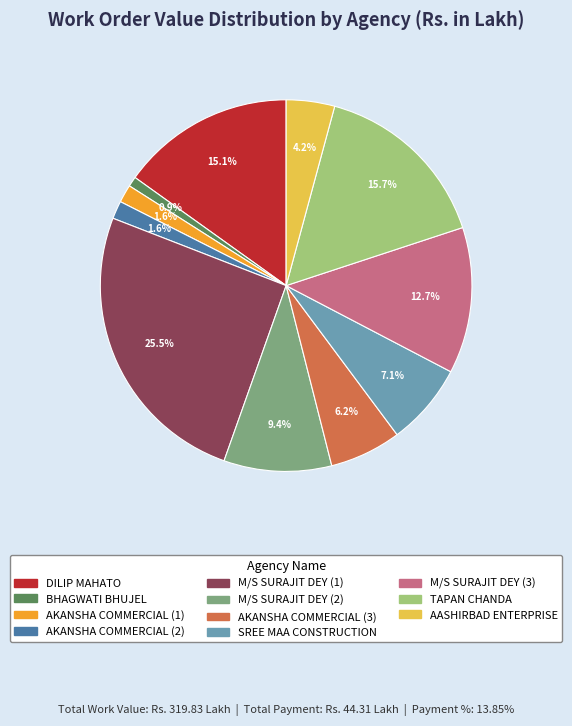

To the nearest percent, what is the difference between the SREE MAA CONSTRUCTION and AKANSHA COMMERCIAL (3) slice percentages?

1%